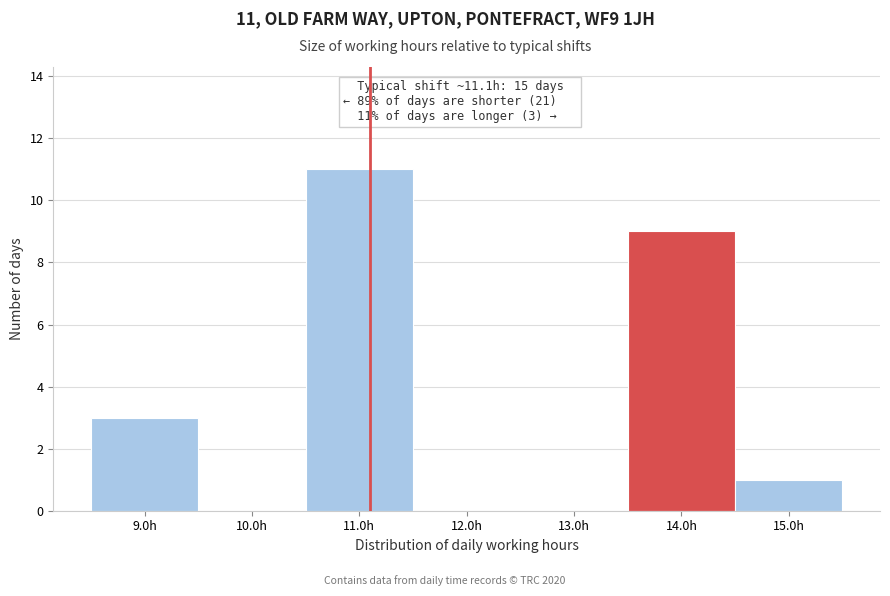

Which range on the x-axis has the tallest bar?

10.5 to 11.5